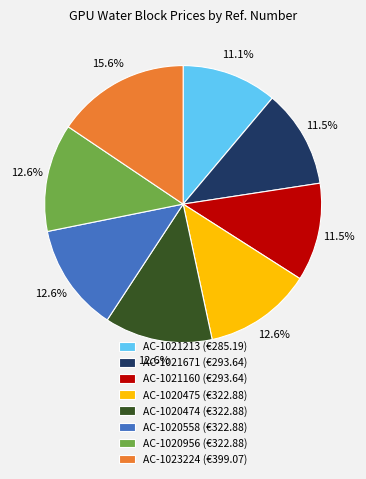

Is the sum of AC-1021213 and AC-1021160 greater than half?

No